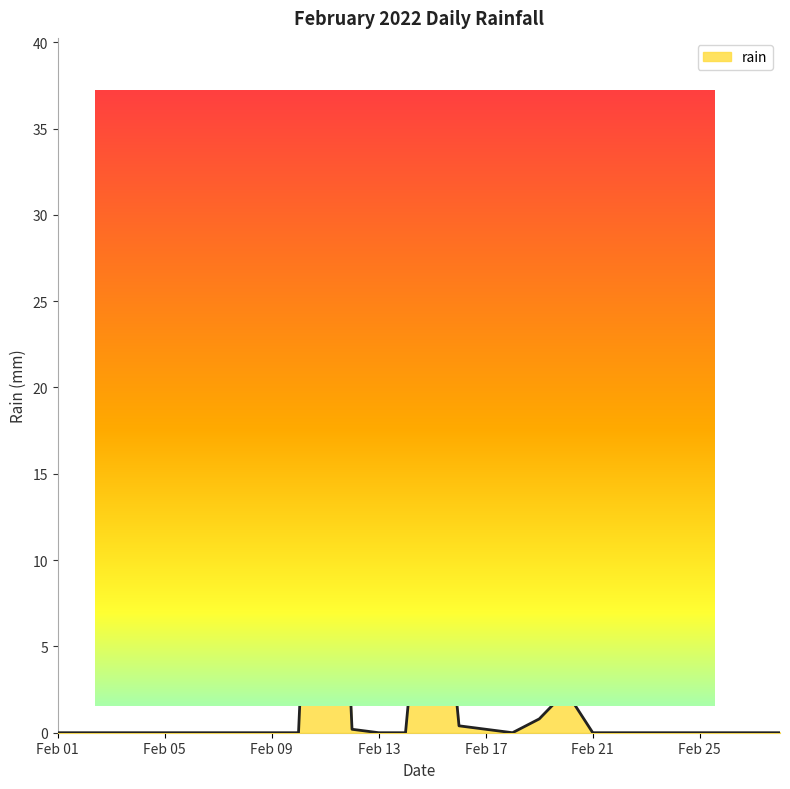

What is the difference between the maximum and minimum values?

35.0